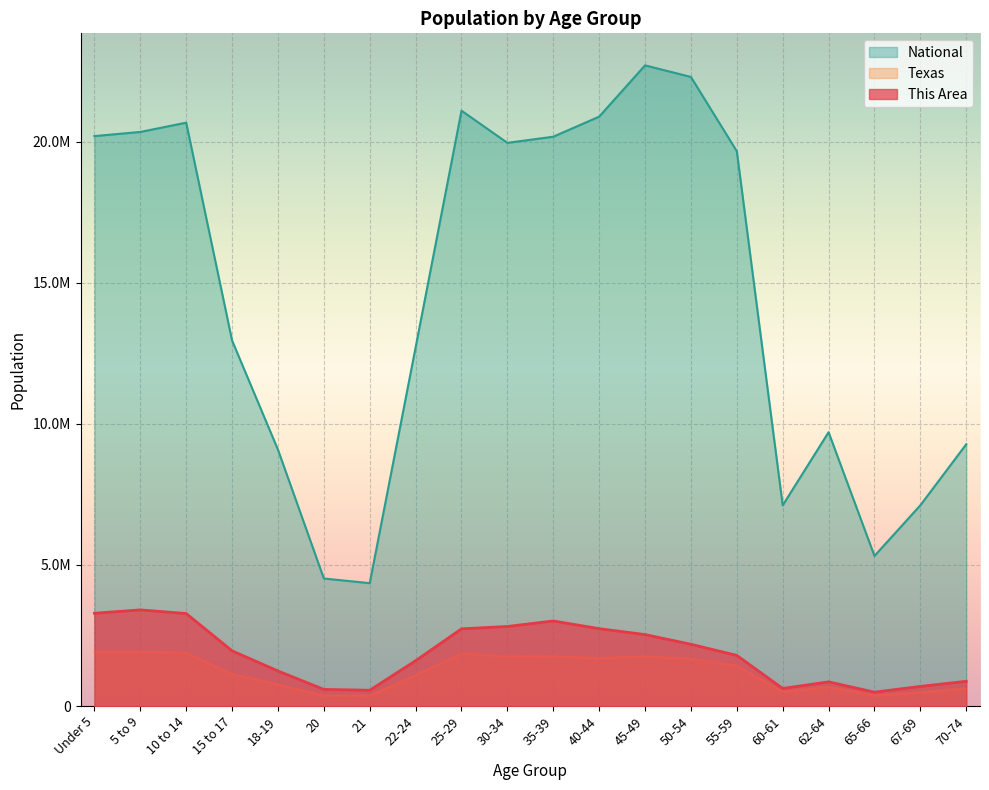

Does the chart display data point markers on the line(s)?

No